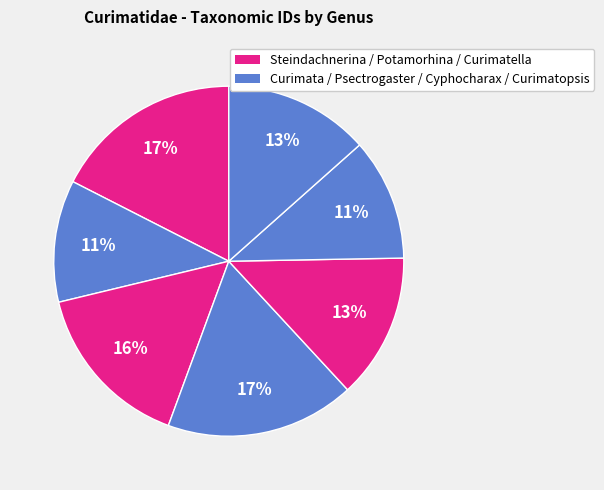

Does any single category account for the majority?

No